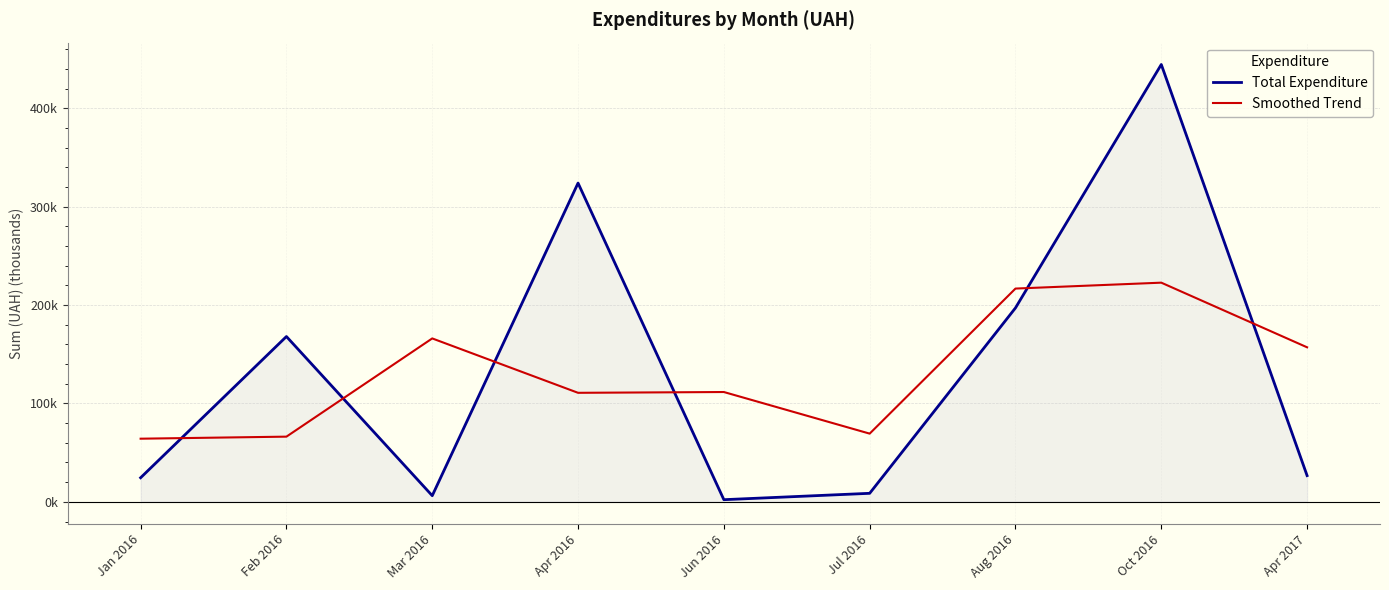

At how many categories does at least one series exceed 91?

7